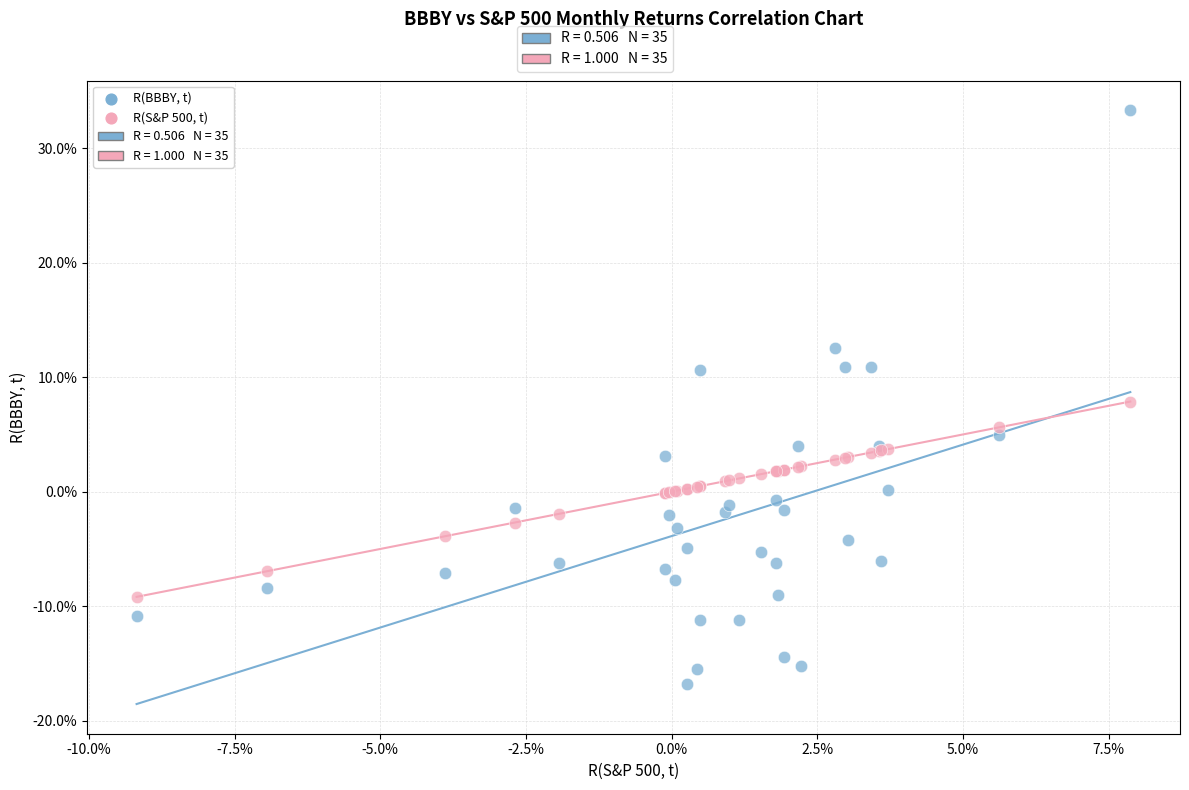

Which series reaches the minimum Y coordinate?

R(BBBY, t)